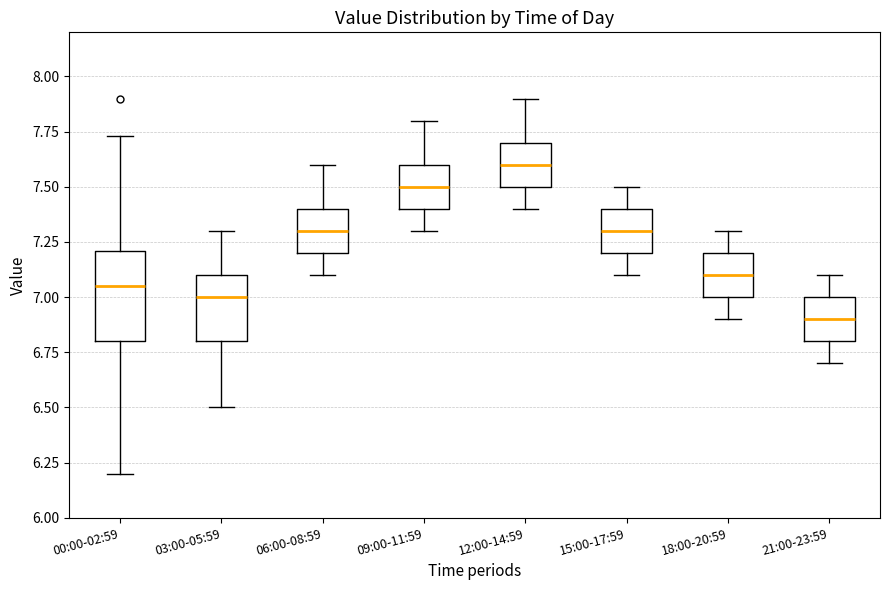

Which box is the tallest, from its lower edge to its upper edge?

00:00-02:59